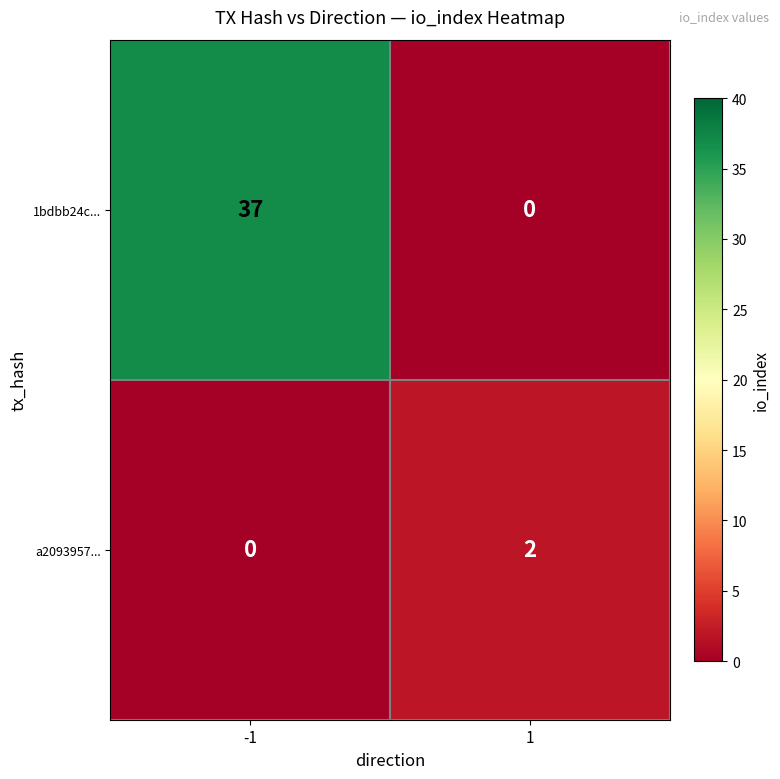

Rank the series by their average value, from highest to lowest.

1bdbb24c..., a2093957...